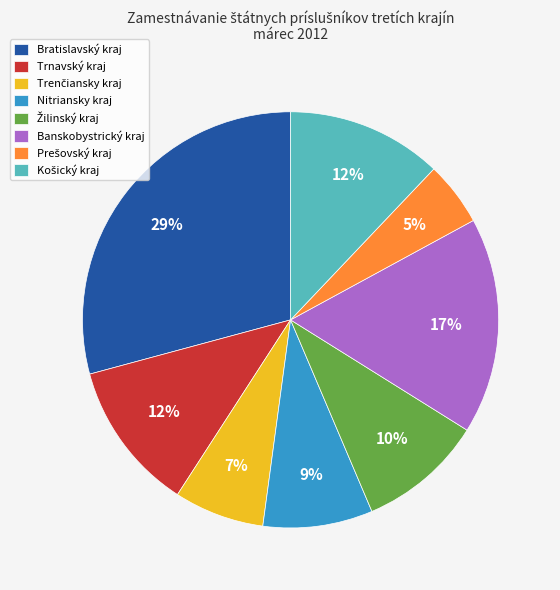

To the nearest percent, what is the difference between the largest and smallest slice percentages?

24%